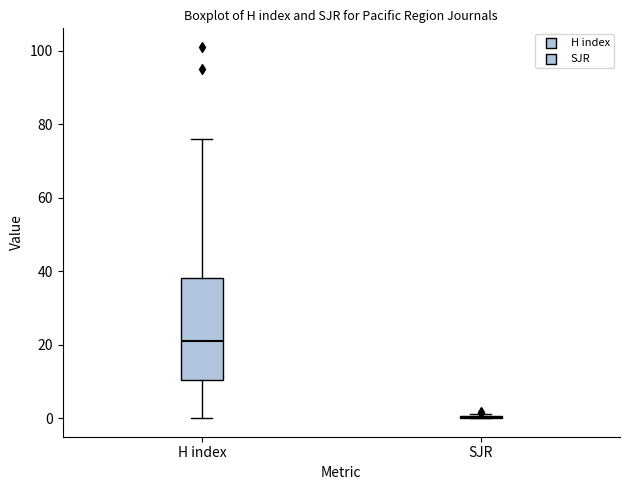

Which box is the tallest, from its lower edge to its upper edge?

H index